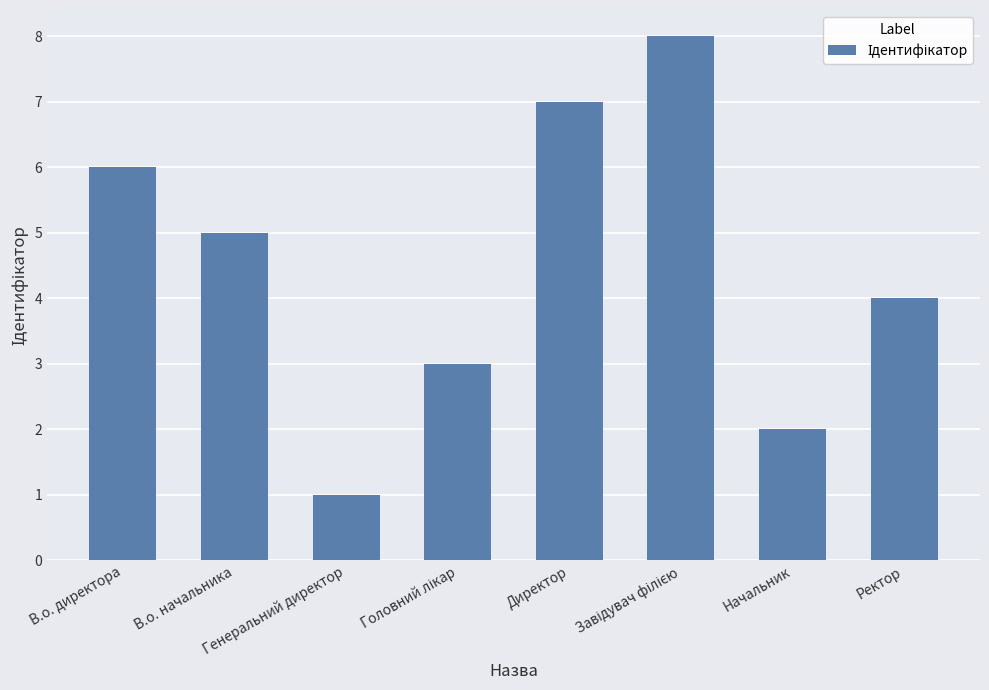

What is the difference between the maximum and minimum values?

7